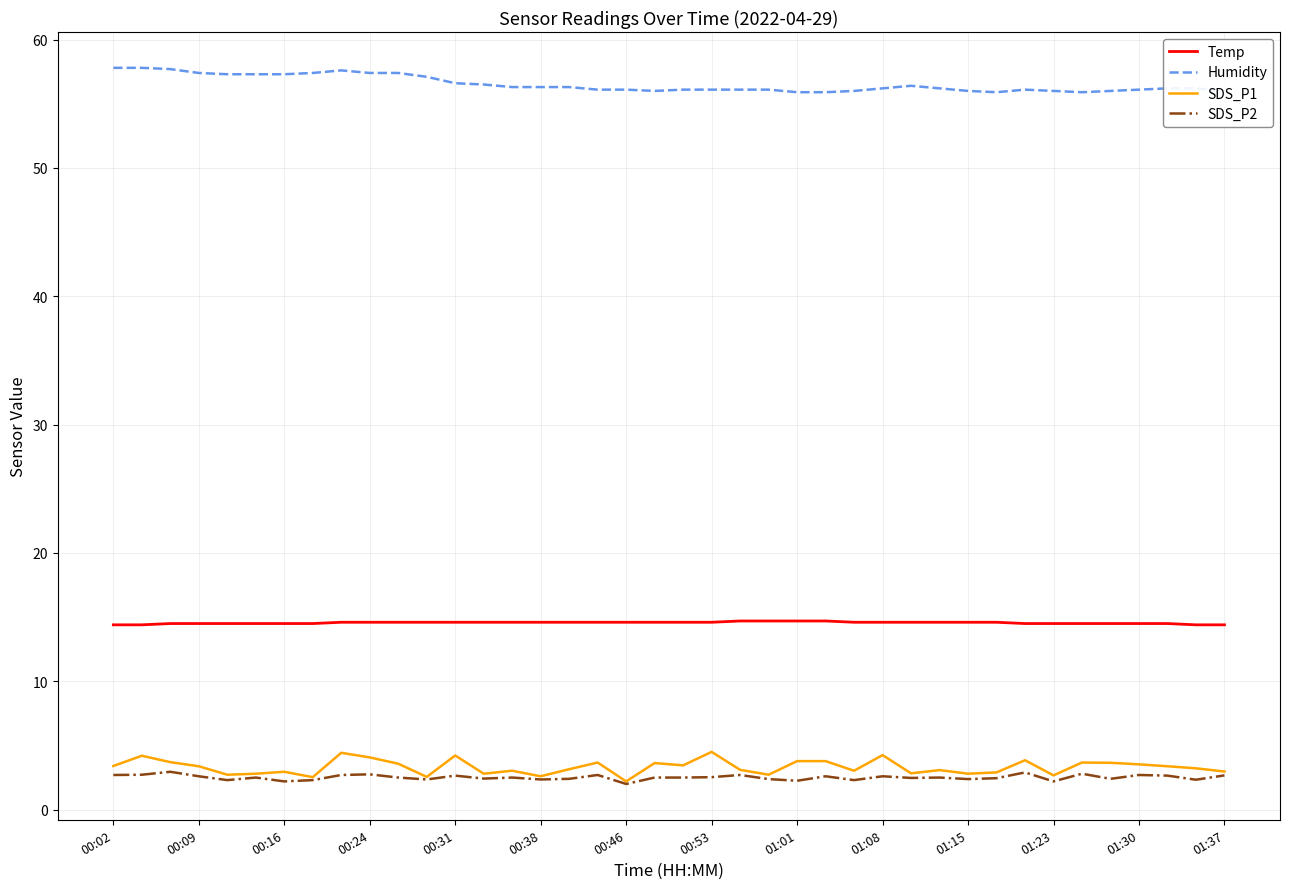

What is the highest value of the SDS_P2 series?

3.0